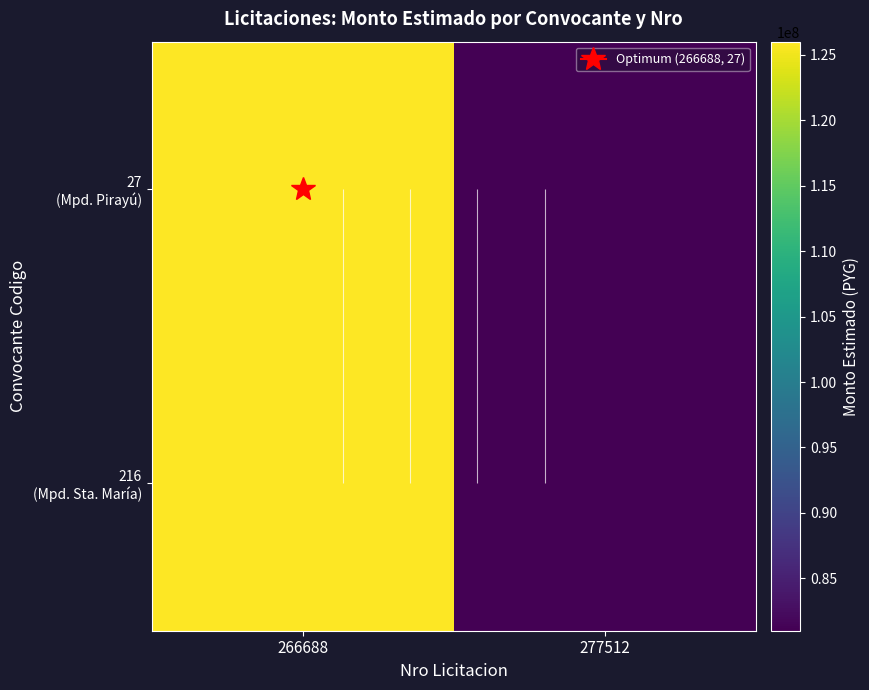

What is the sum of all 27 (Mpd. Pirayú) values?

207000000